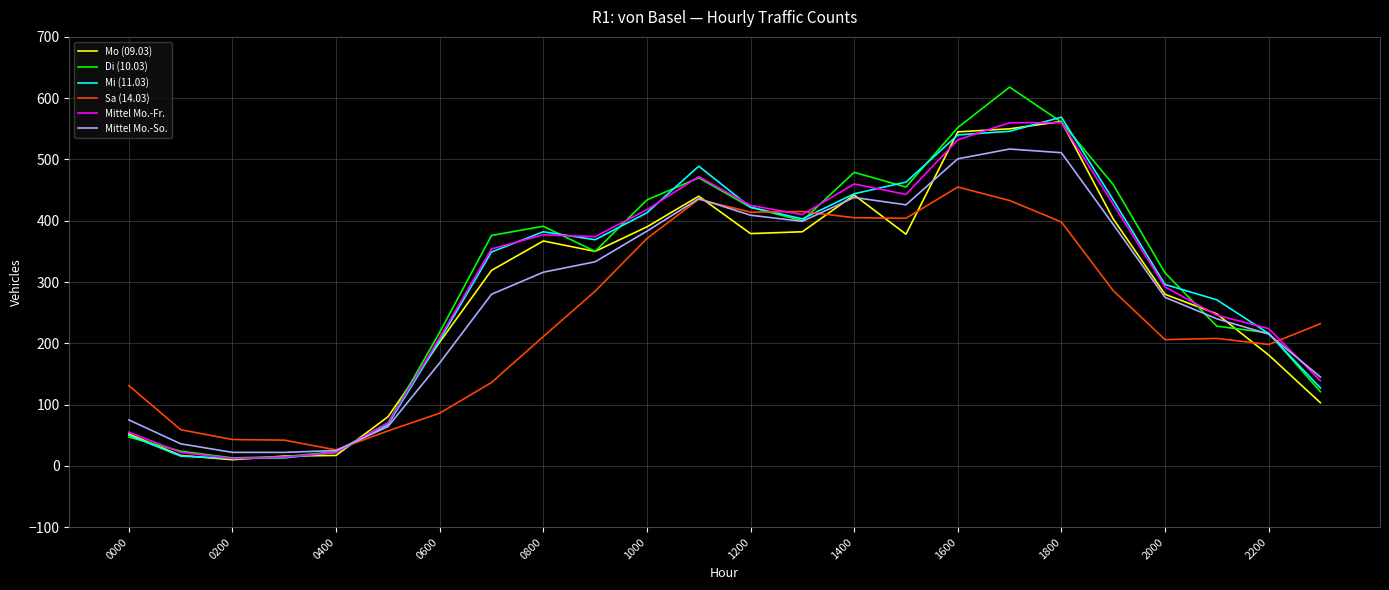

Which series has the largest range (max minus min)?

Di (10.03)